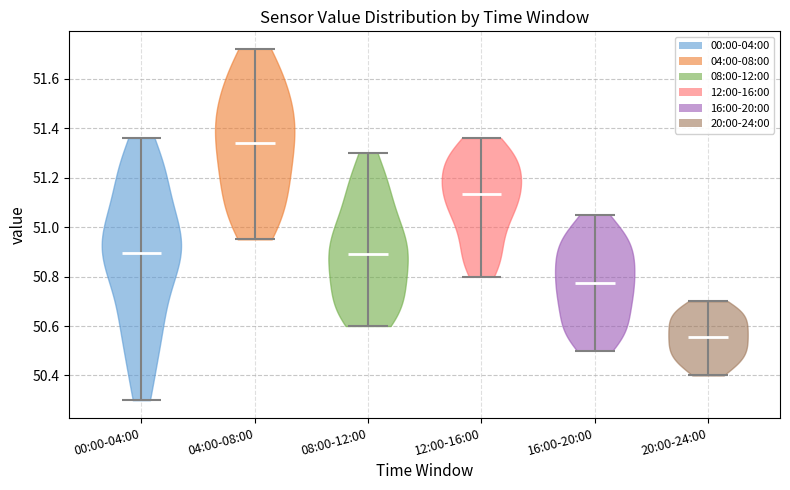

Reading left to right, read every violin against the y-axis: where its median line is, and the lowest and highest points it reaches. The values are not printed on the chart, so give them approximately, as read against the axis.

00:00-04:00: median line 50.90, lowest point 50.30, highest point 51.36
04:00-08:00: median line 51.34, lowest point 50.96, highest point 51.72
08:00-12:00: median line 50.90, lowest point 50.60, highest point 51.30
12:00-16:00: median line 51.14, lowest point 50.80, highest point 51.36
16:00-20:00: median line 50.78, lowest point 50.50, highest point 51.06
20:00-24:00: median line 50.56, lowest point 50.40, highest point 50.70